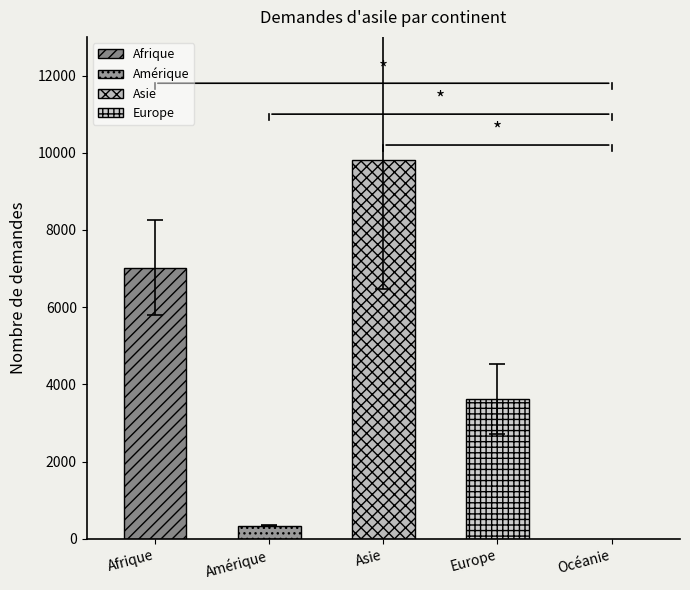

At which label does error reach its peak?

Asie